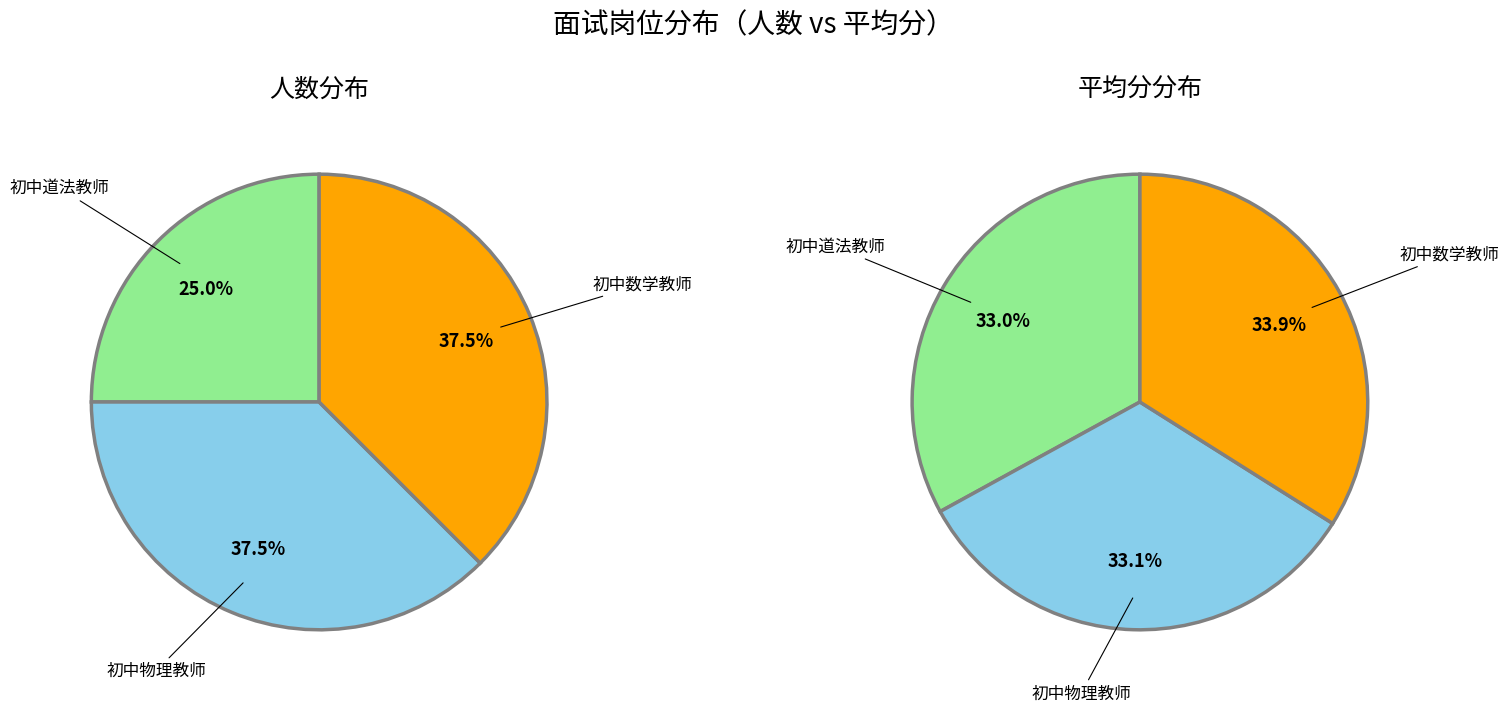

What is the largest slice in the pie chart?

初中物理教师